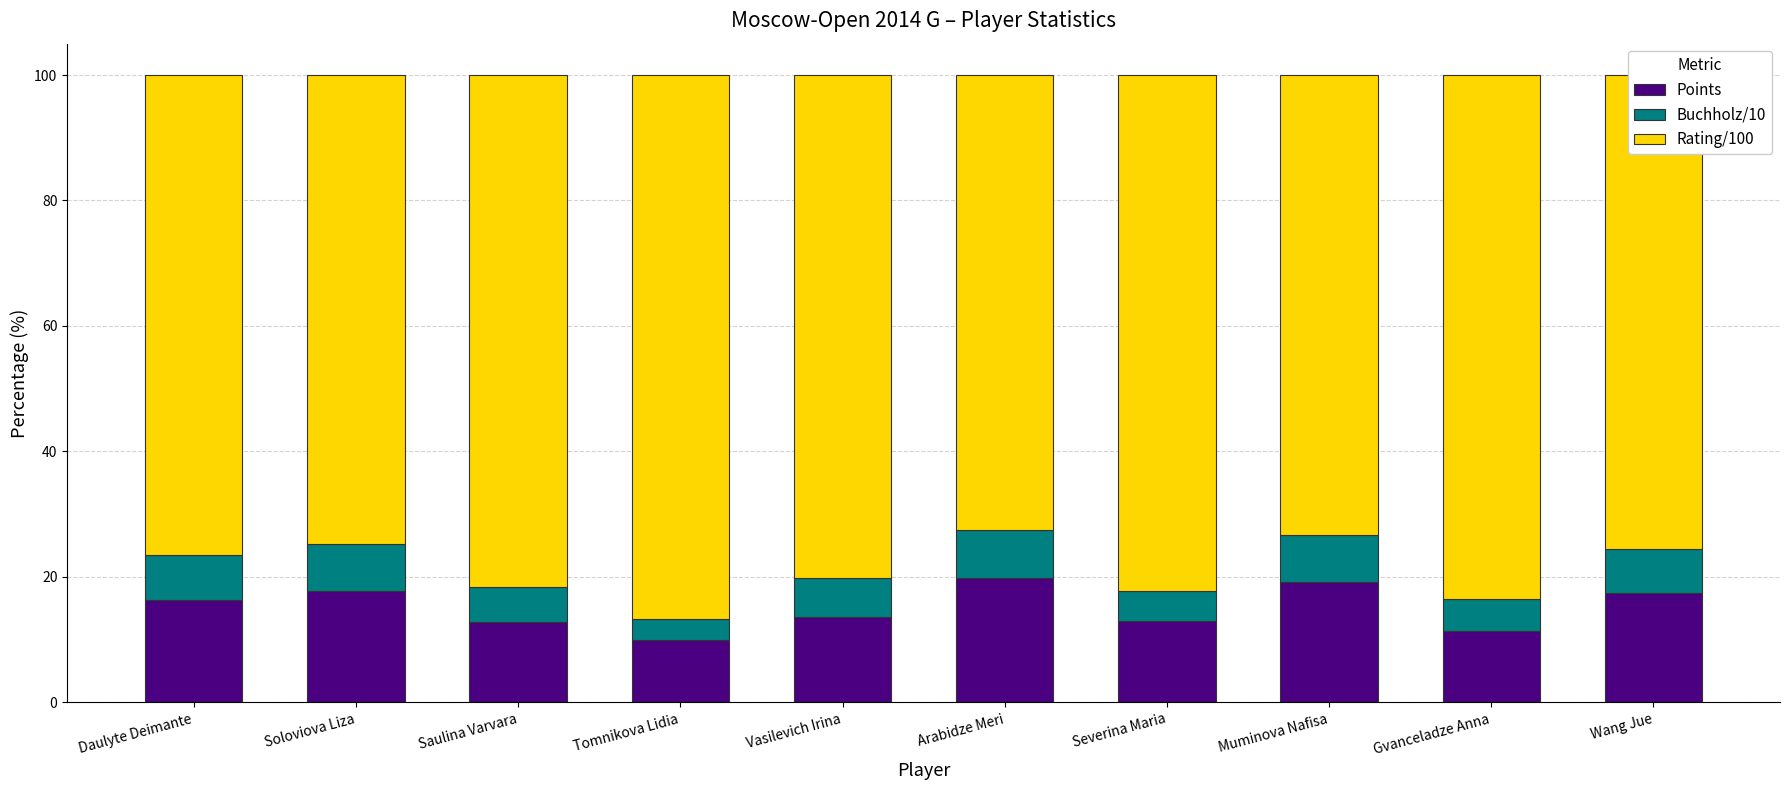

What is the total value across all series at Vasilevich Irina?

100.0